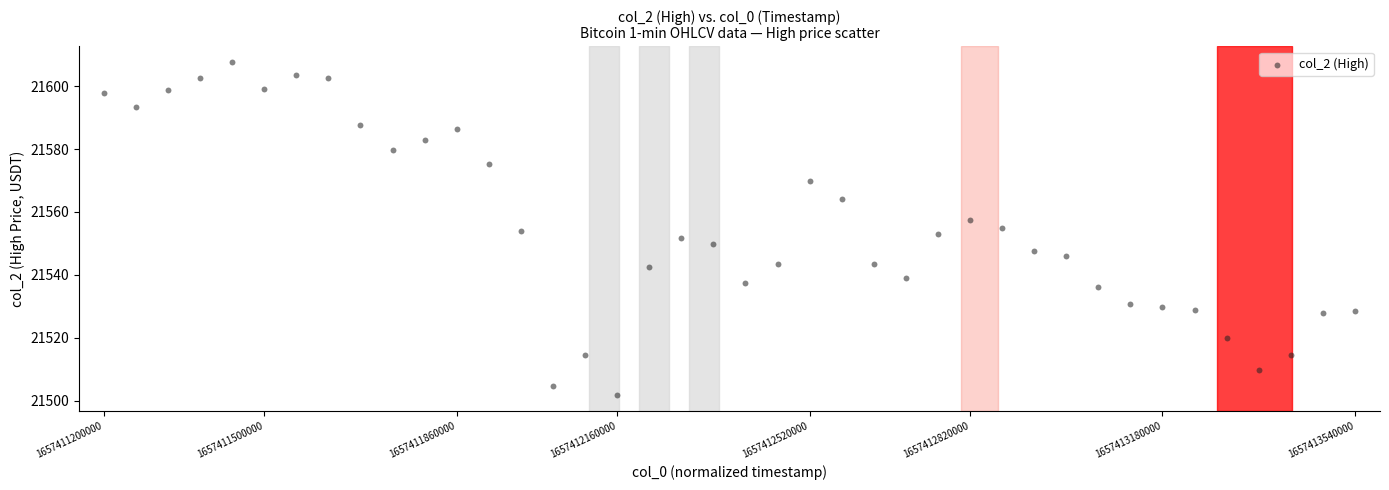

What is the range of X values (max minus min)?

1.0